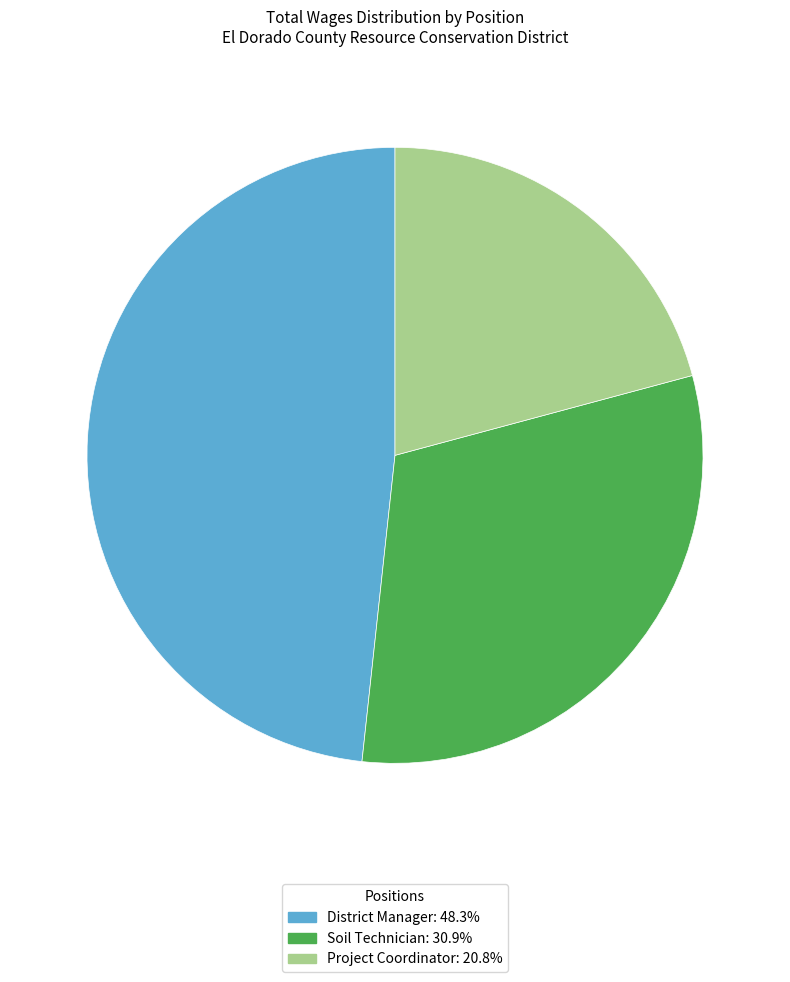

Which slice is the largest?

District Manager